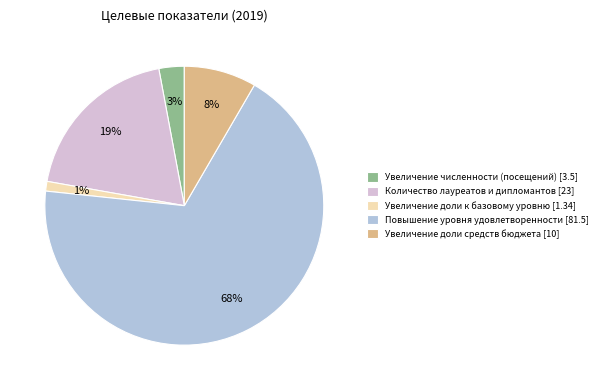

What is the smallest slice in the pie chart?

Увеличение доли к базовому уровню